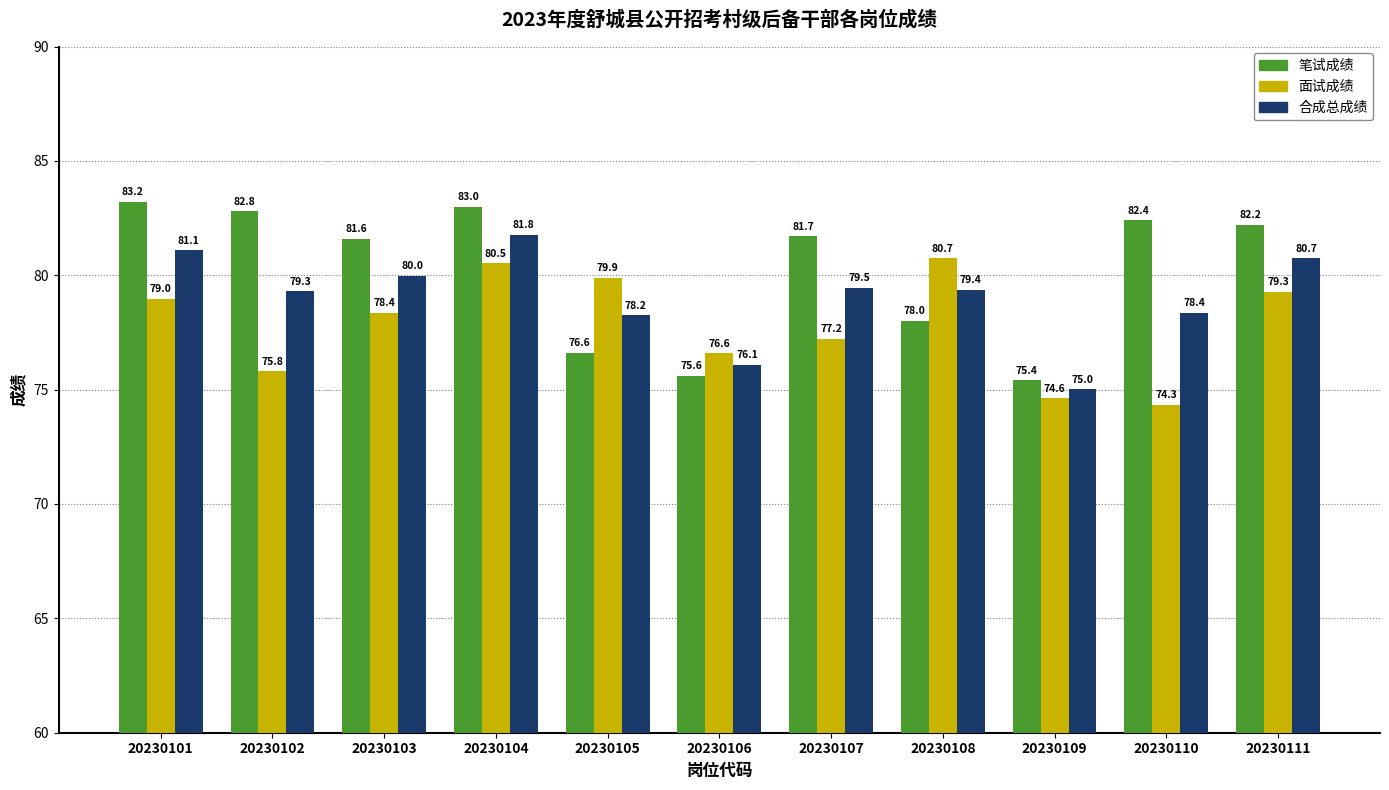

The 笔试成绩 series shows 82.4 at 20230110. True or false?

True